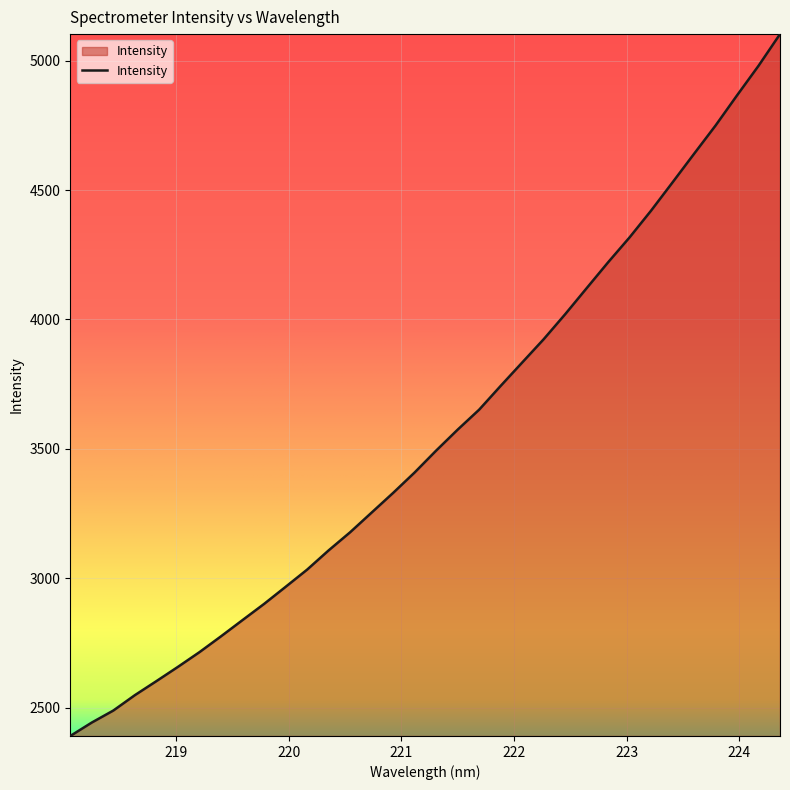

What is the greatest value displayed?

5102.0